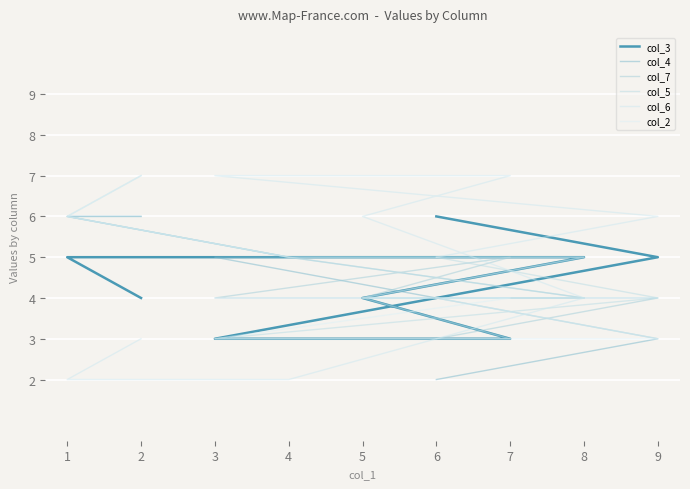

Which series ends up on top after the final intersection of col_6 and col_3?

col_3